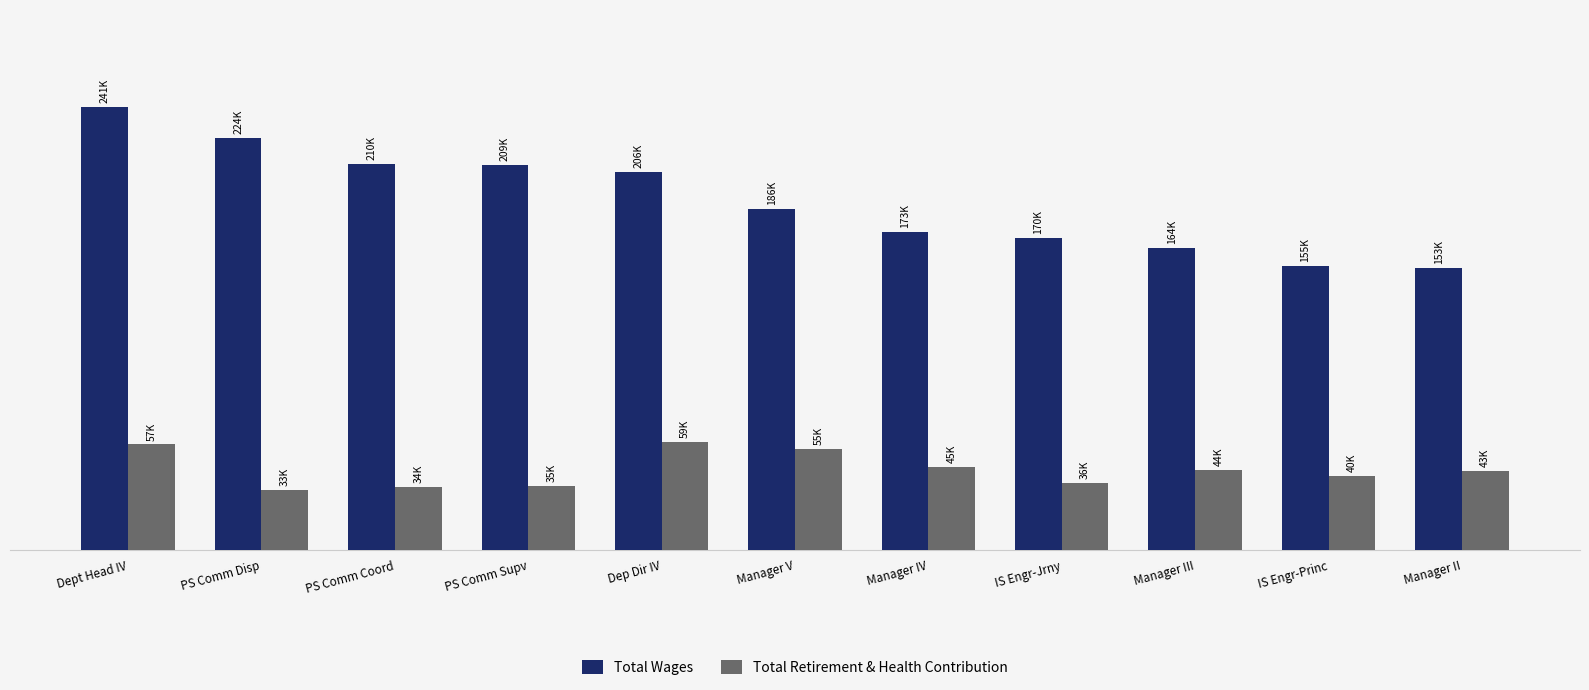

Is the value of Total Wages at Manager II greater than the value of Total Retirement & Health Contribution at Manager III?

Yes